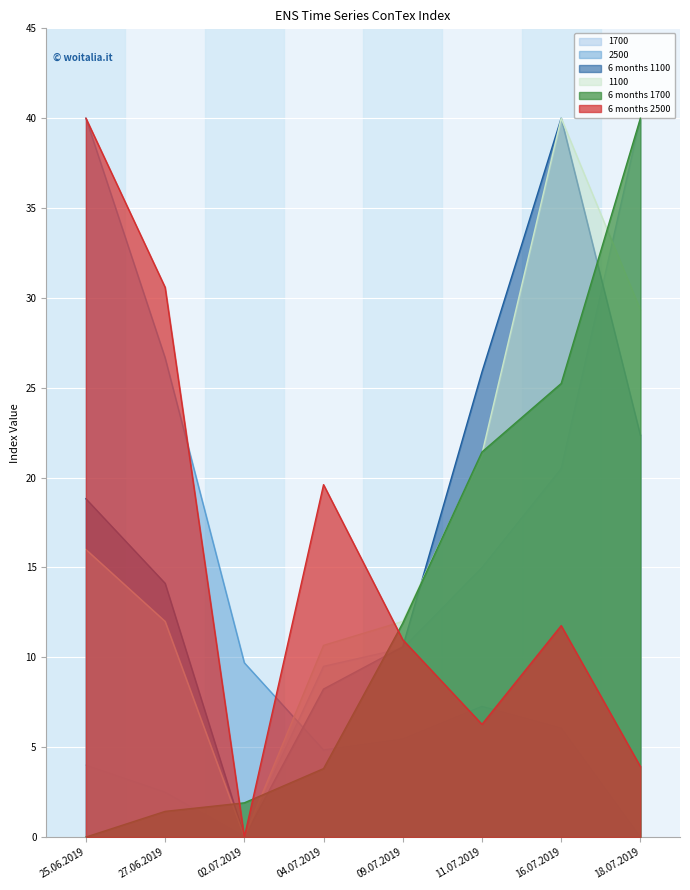

How many lines are shown in the chart?

6